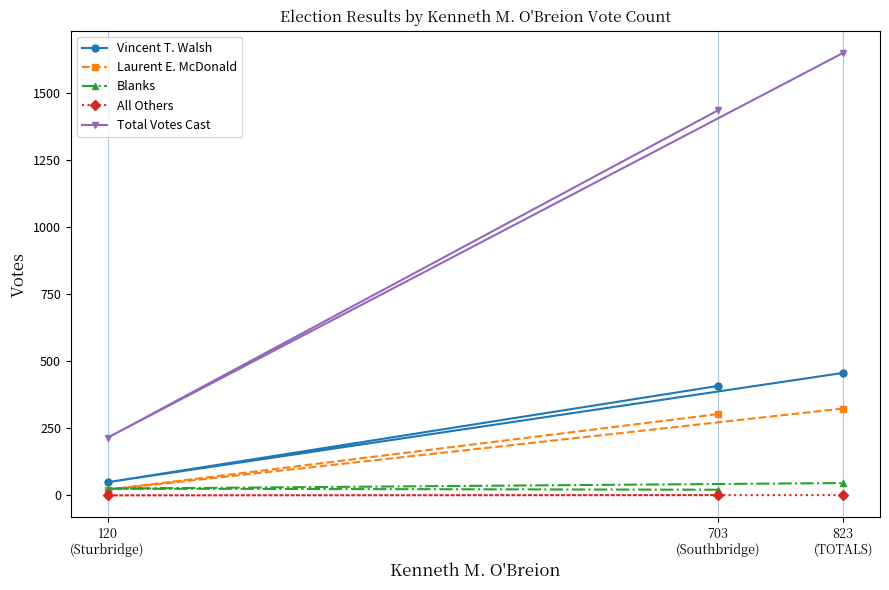

What position from the left is 823
(TOTALS)?

3